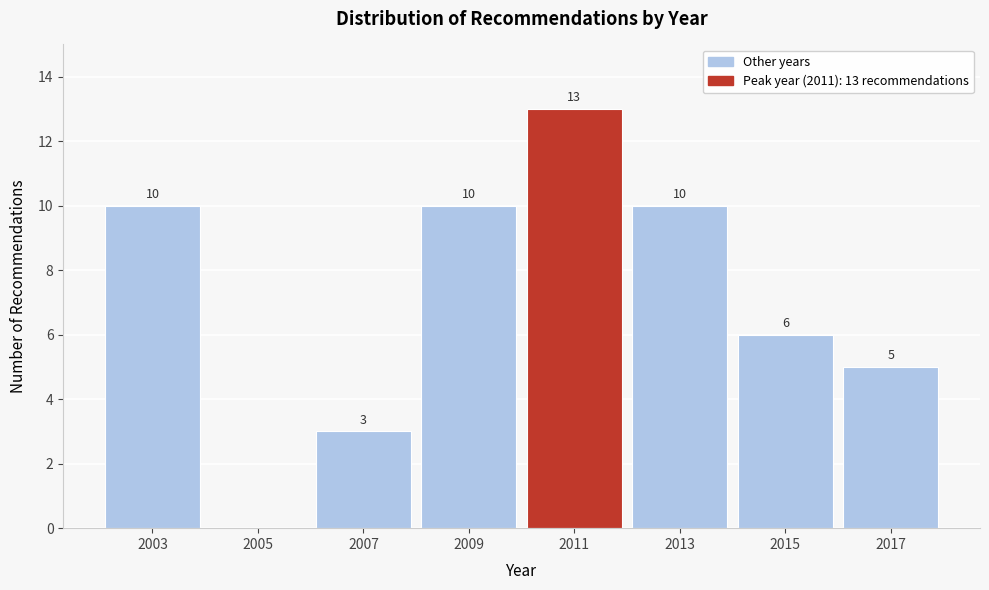

Reading left to right, transcribe all the data shown in this chart.

2003=10	2005=0	2007=3	2009=10	2011=13	2013=10	2015=6	2017=5